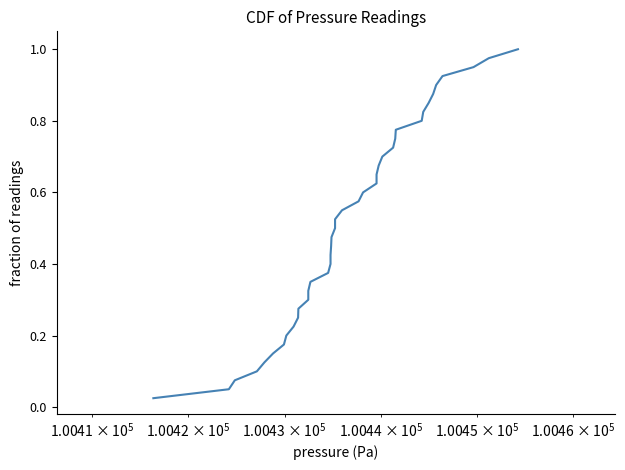

What is the difference between the maximum and second lowest values?

0.9